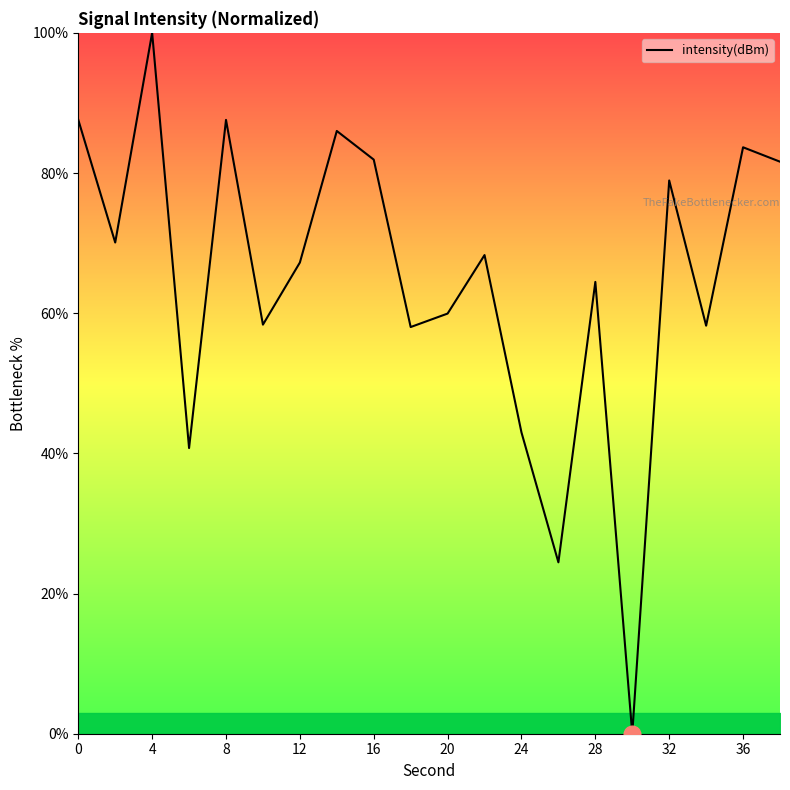

What is the maximum value shown in the chart?

100.0